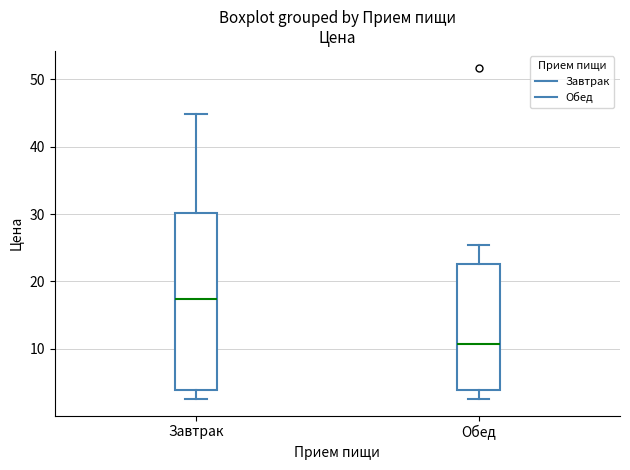

Where does the lower whisker of the box for Завтрак end on the y-axis? The values are not printed on the chart, so give them approximately, as read against the axis.

3